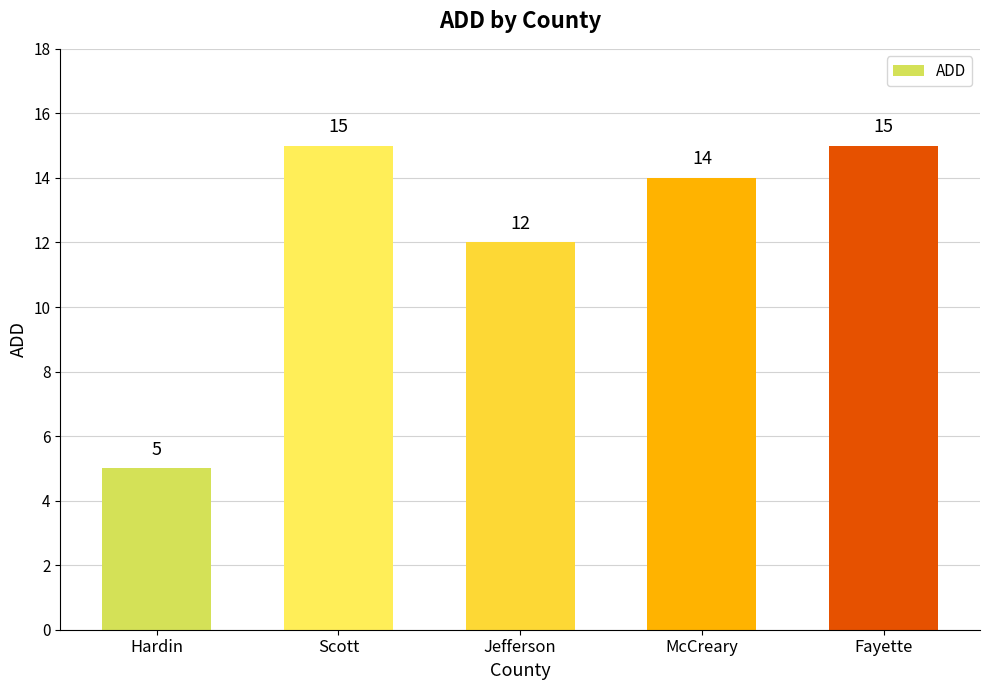

Reading left to right, what are all the values shown in this chart?

5	15	12	14	15